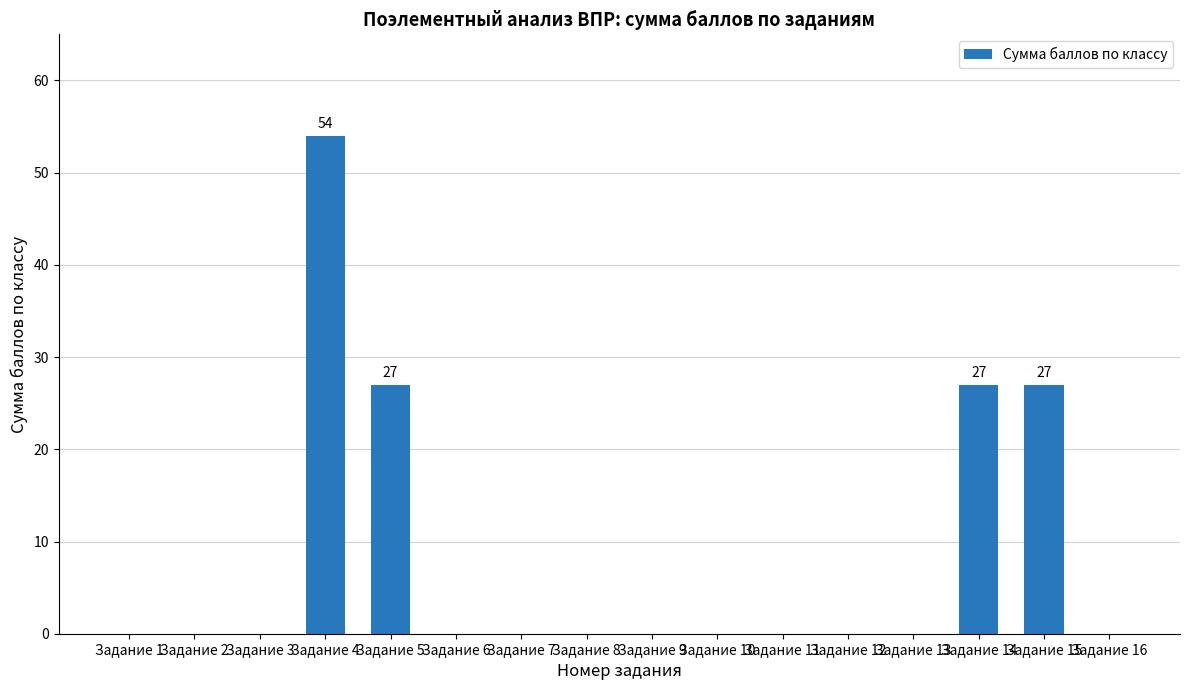

What is the sum of all values?

135